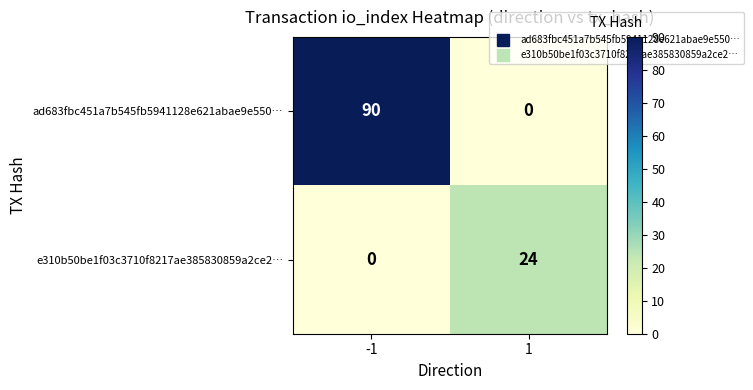

What is the difference between the maximum and minimum values in the e310b50be1f03c3710f8217ae385830859a2ce2… series?

24